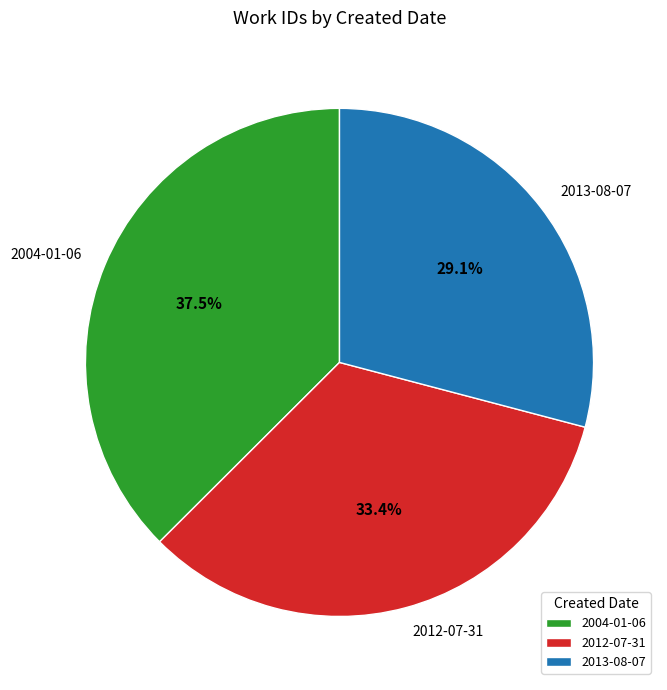

True or false: 2013-08-07 accounts for 22% of the total.

False